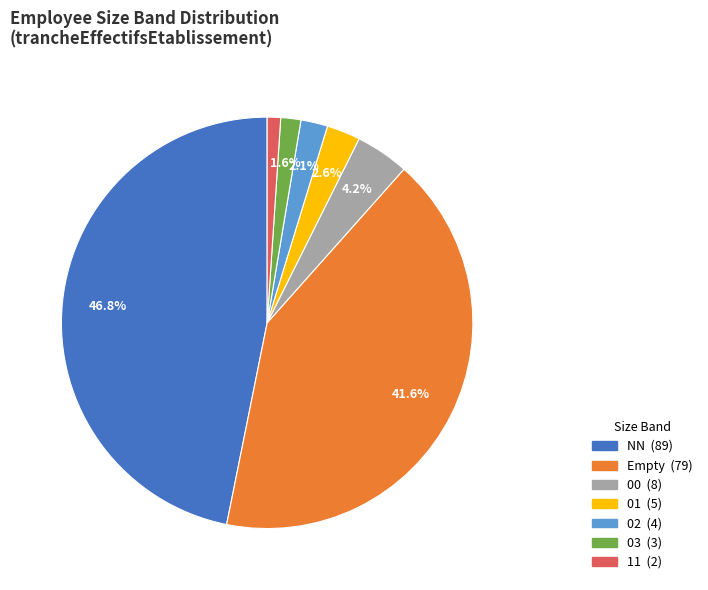

Is there a majority slice in this chart?

No